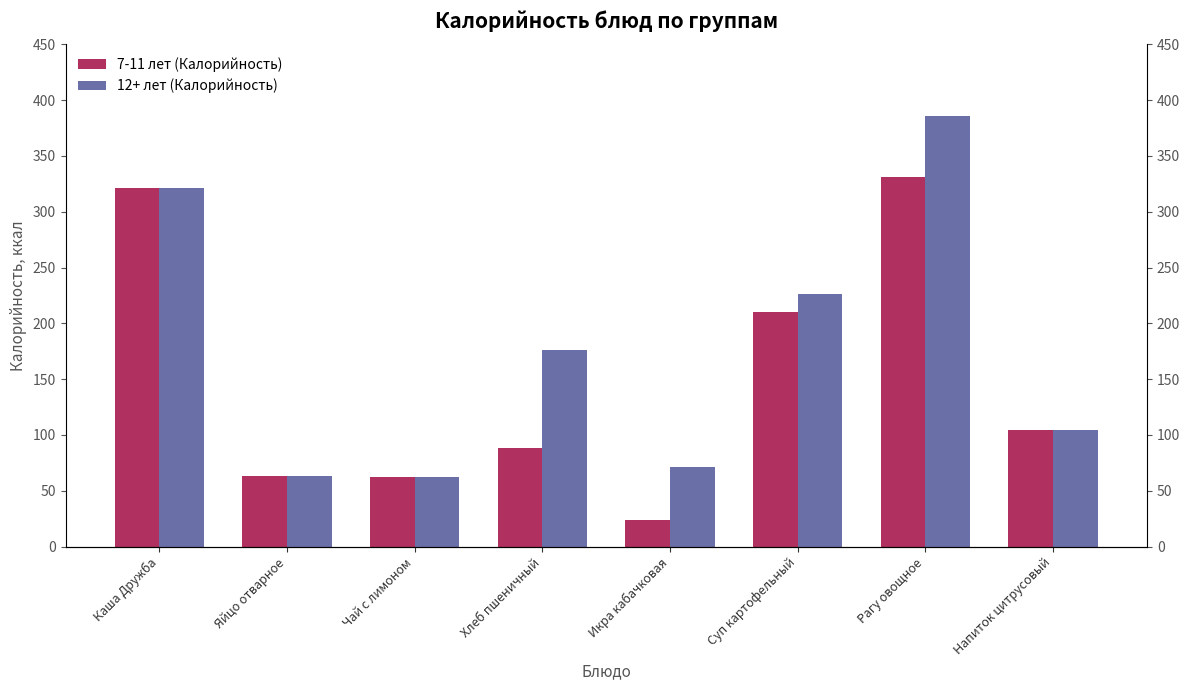

Count the number of data series in this chart.

2